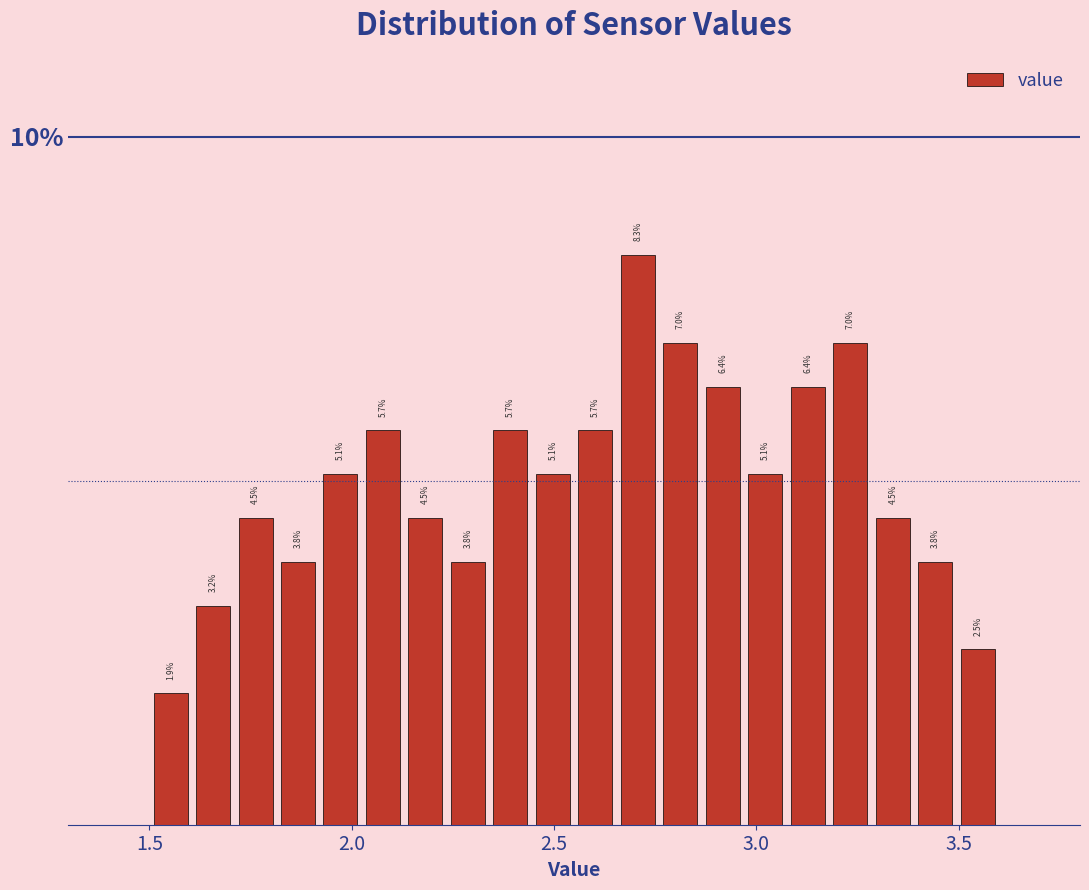

Read against the x-axis, roughly where is the centre of the tallest bar?

2.70